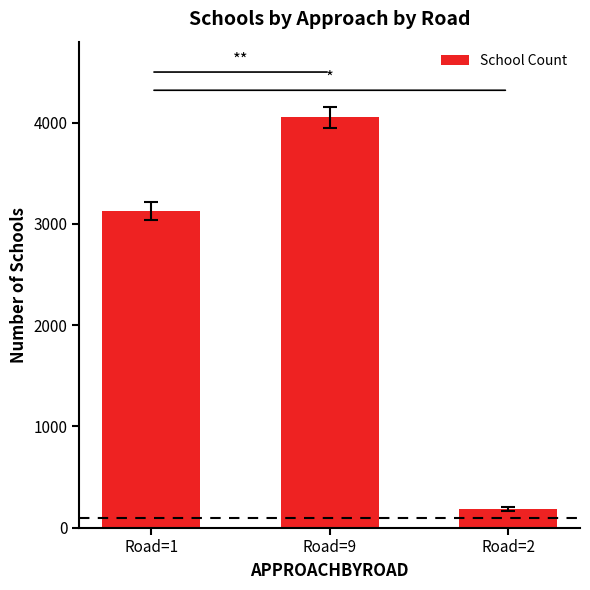

What is the ratio of the value at Road=9 to the value at Road=2?

22.0